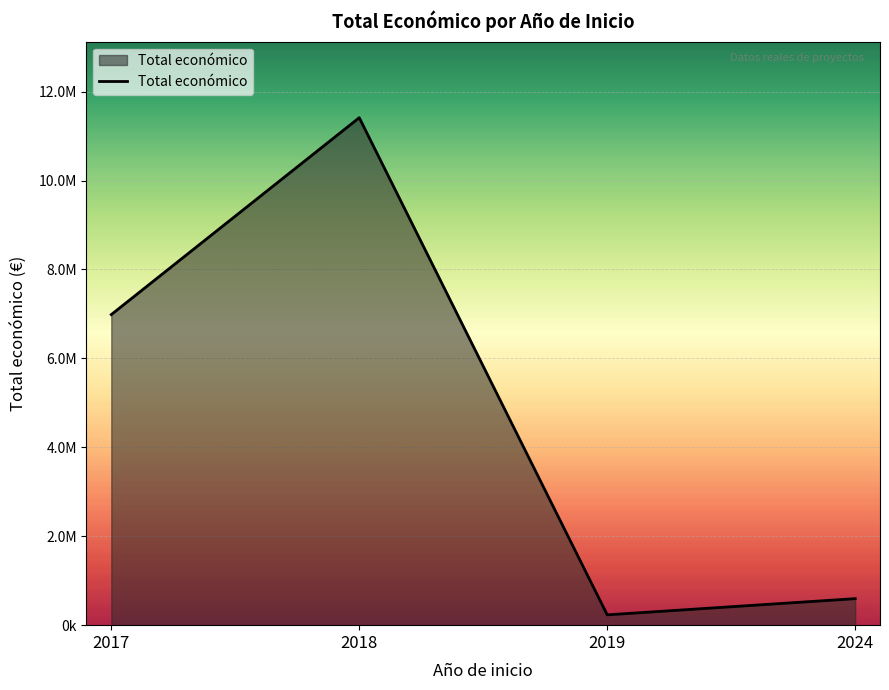

Reading left to right, what are all the values shown in this chart?

2017=6985221	2018=11413455	2019=232189	2024=596384